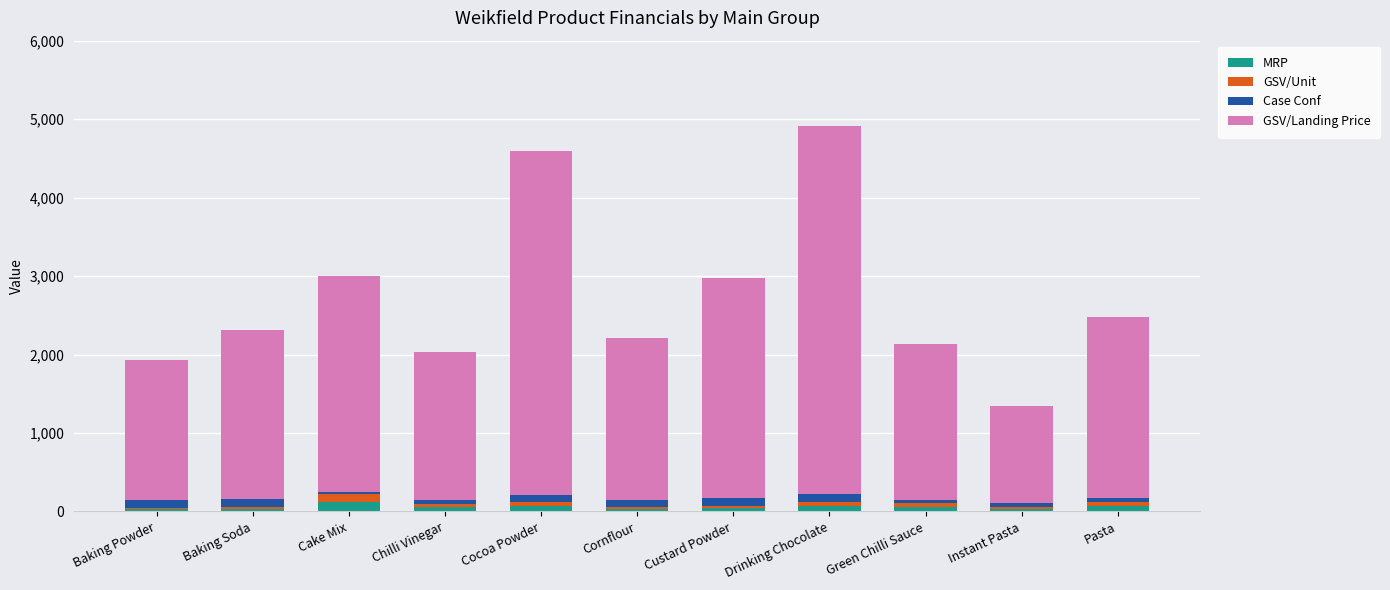

What is the sum of all MRP values?

622.0